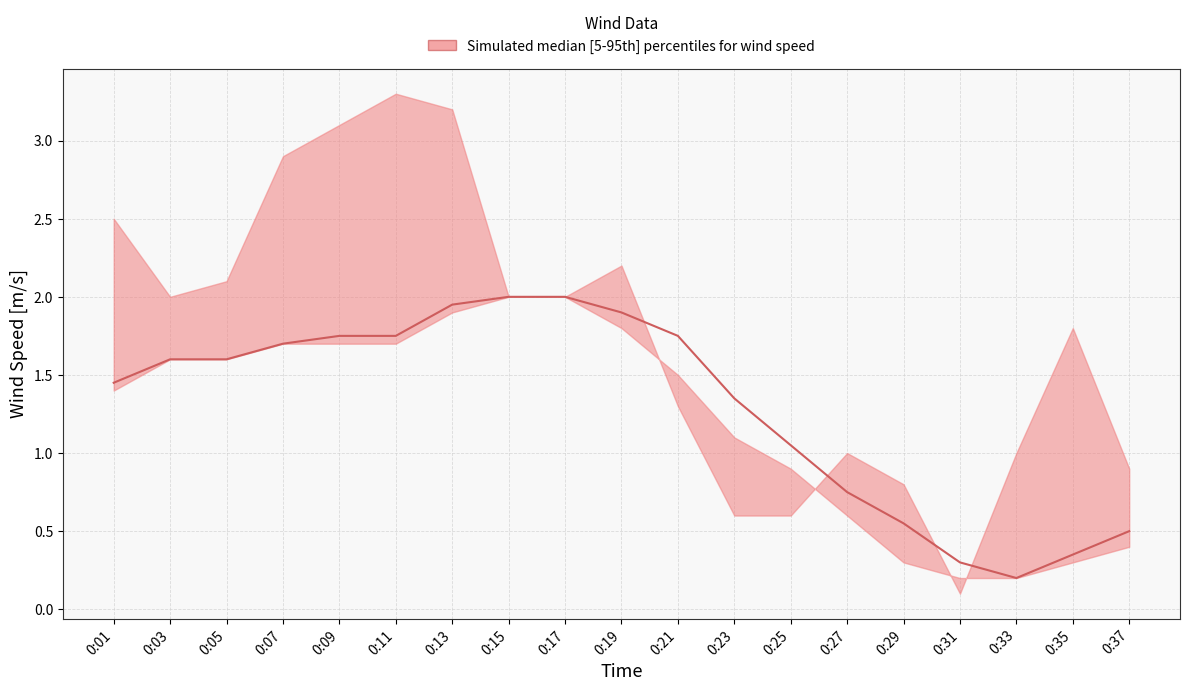

What is the difference between the highest and lowest values at 0:00?

1.1